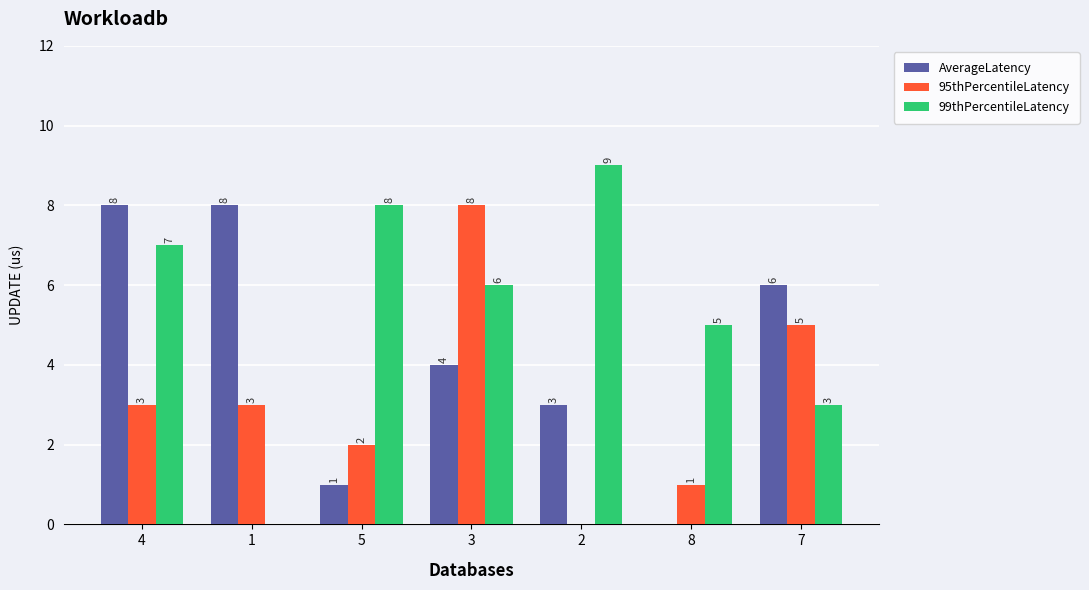

The 95thPercentileLatency series shows 5 at 7. True or false?

True